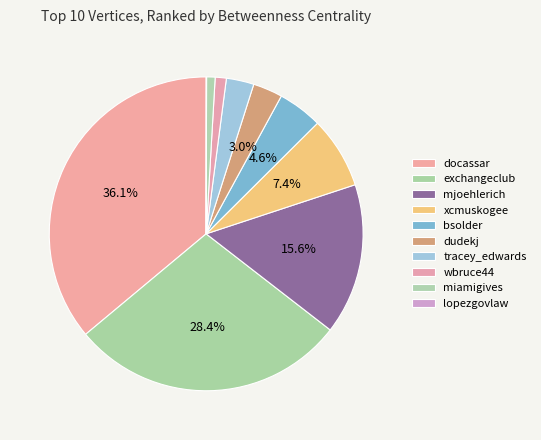

Is the sum of miamigives and dudekj greater than half?

No